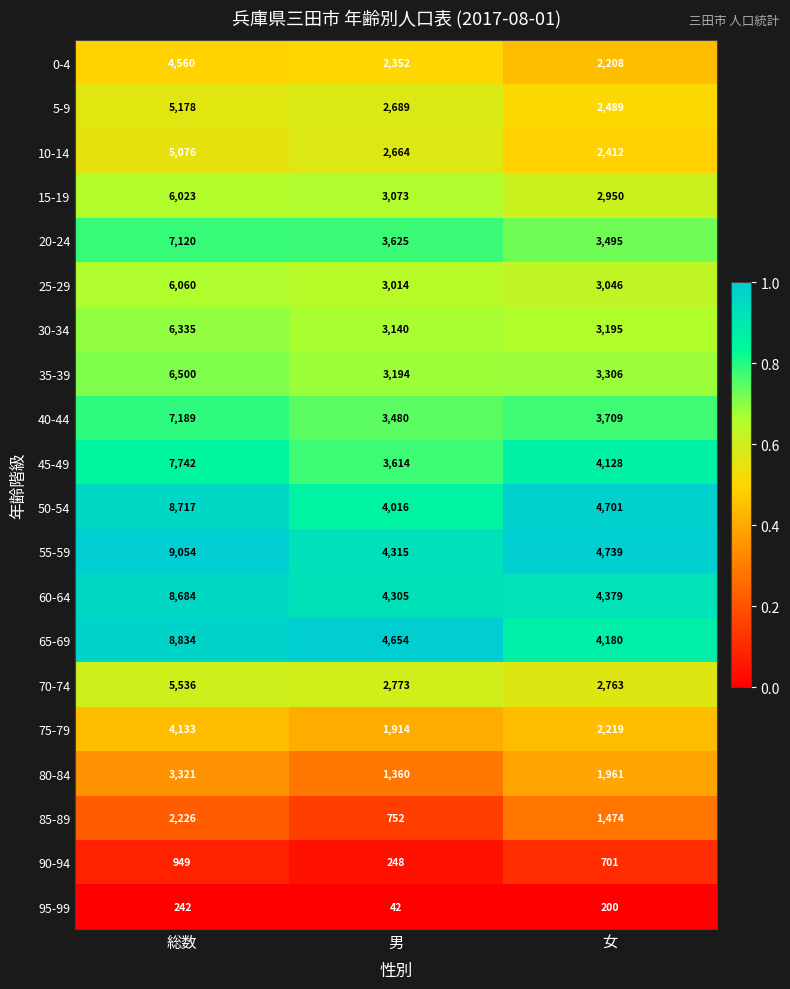

Which series changed the most between 男 and 女?

85-89